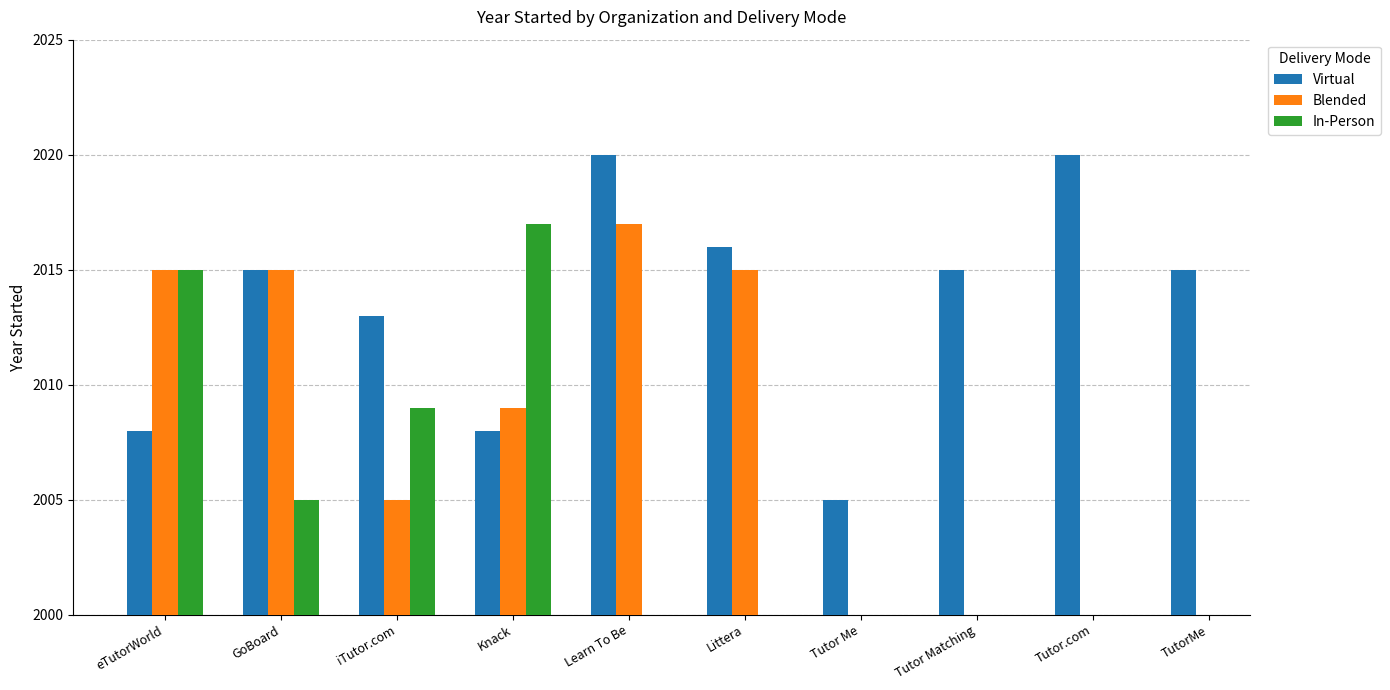

The value of Virtual at Tutor Matching is 2015. True or false?

True